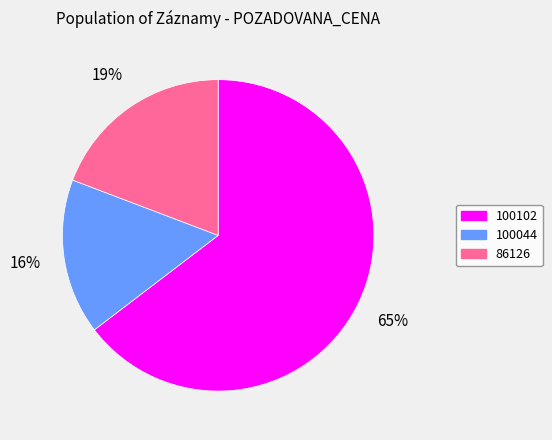

To the nearest percent, what portion does 100102 represent?

65%